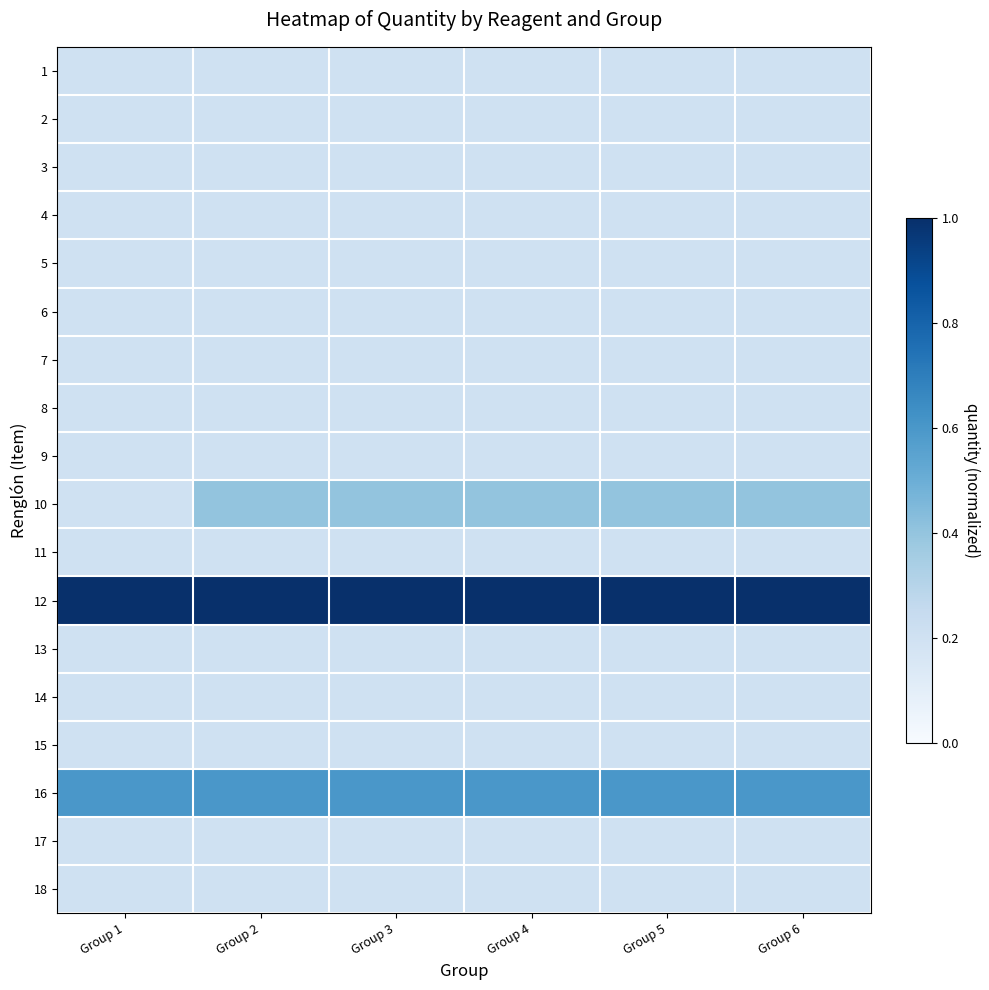

Between Group 1 and Group 2, which series saw the biggest shift?

10